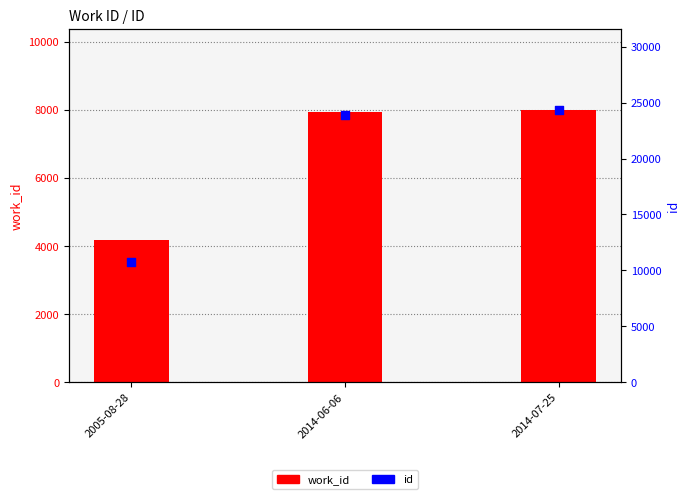

Is the value of id at 2014-07-25 greater than the value of work_id at 2014-06-06?

Yes